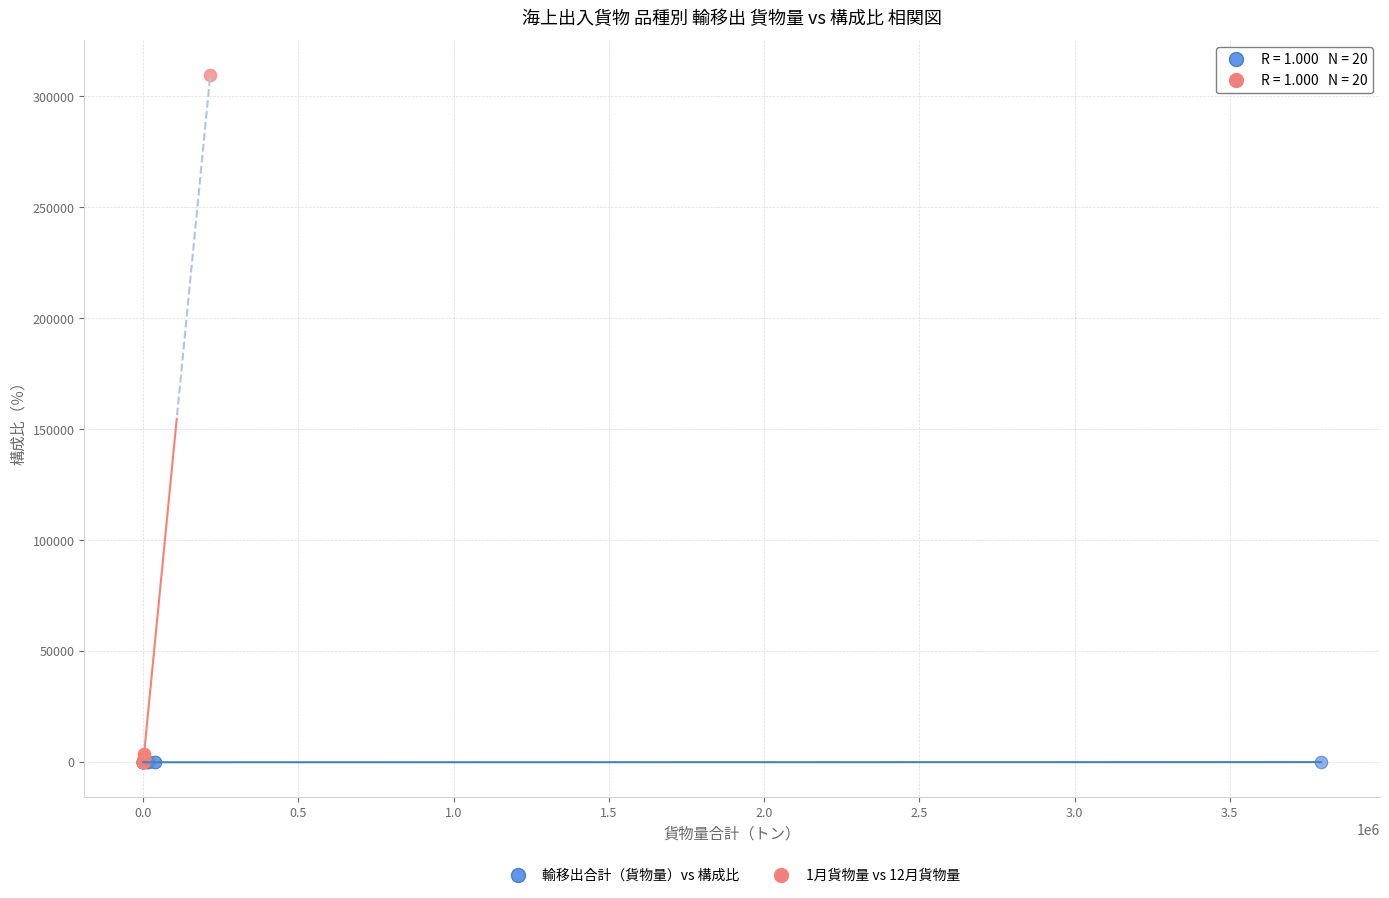

Which series contains the highest Y value?

1月貨物量 vs 12月貨物量